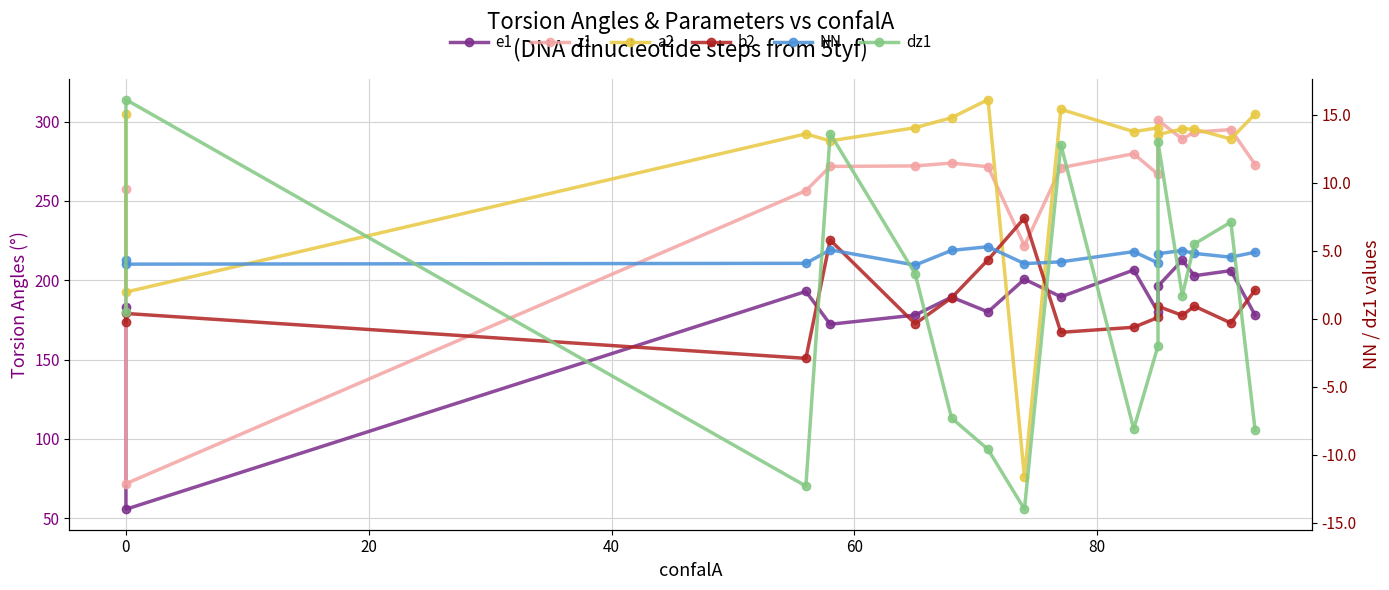

True or false: dz1 and a2 cross at least once.

False